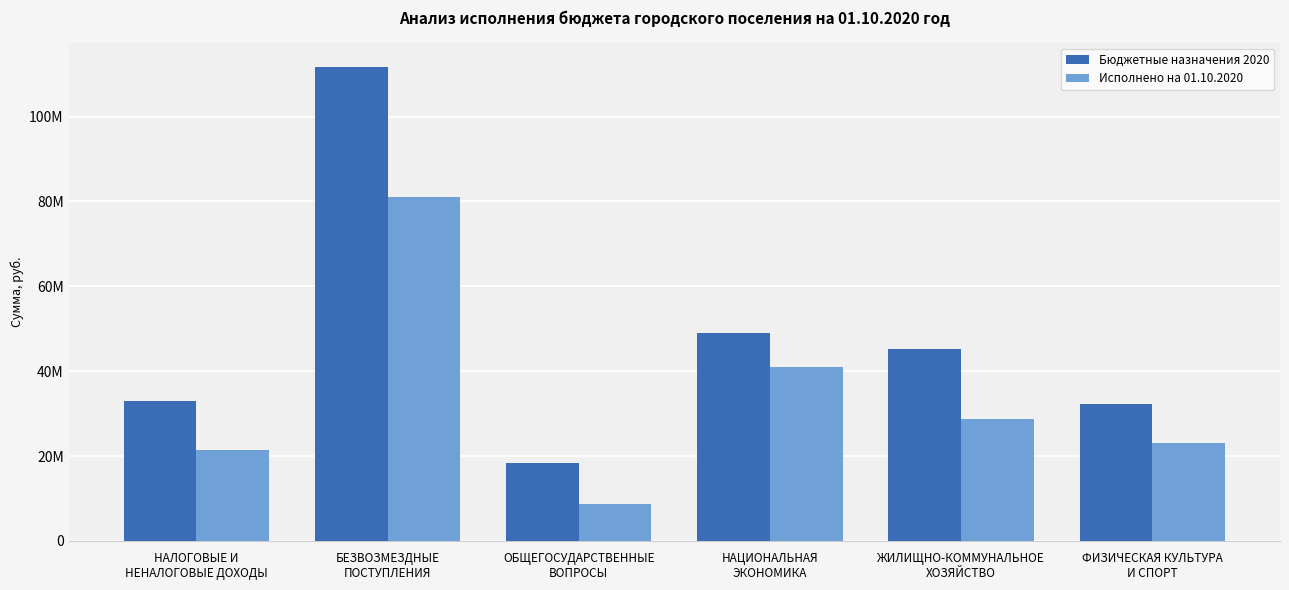

At which label does Бюджетные назначения 2020 first exceed 45231929?

БЕЗВОЗМЕЗДНЫЕ
ПОСТУПЛЕНИЯ